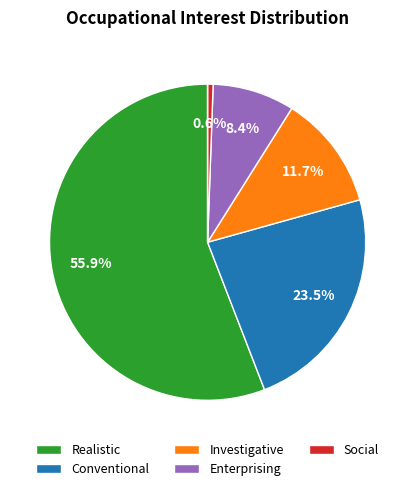

Is there any slice that represents more than half of the pie?

Yes